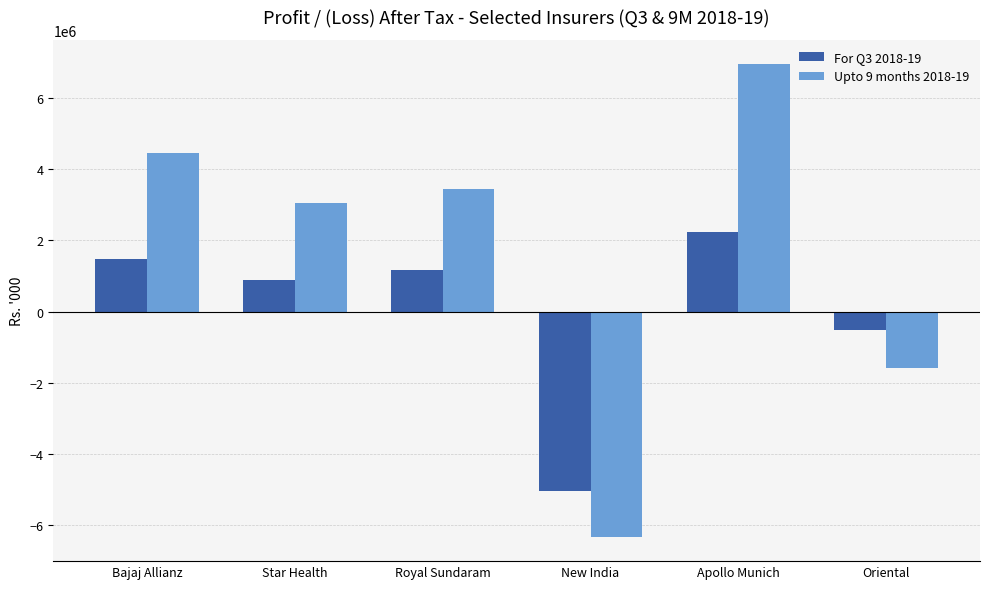

Reading left to right, what are all the values shown in this chart?

For Q3 2018-19: Bajaj Allianz=1491530	Star Health=887501	Royal Sundaram=1158513	New India=-5043736	Apollo Munich=2236271	Oriental=-523250
Upto 9 months 2018-19: Bajaj Allianz=4458162	Star Health=3058122	Royal Sundaram=3457142	New India=-6338633	Apollo Munich=6967572	Oriental=-1572923